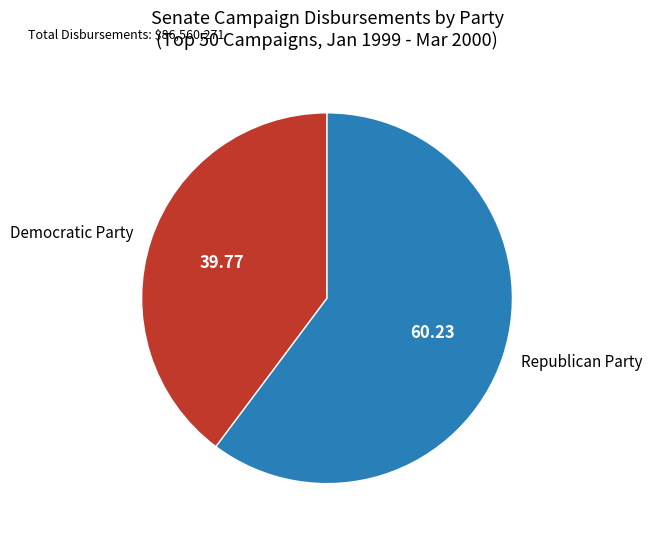

How many slices are in this pie chart?

2